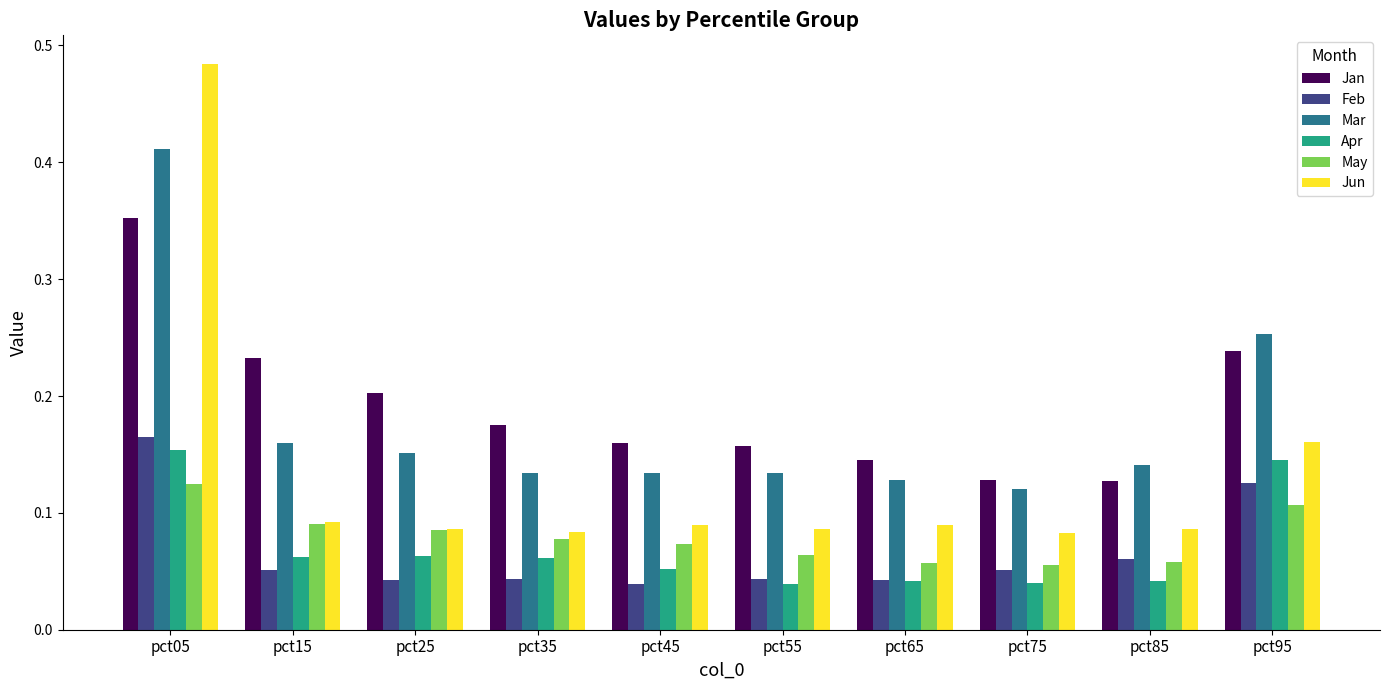

Which category has the highest value across all series?

pct05